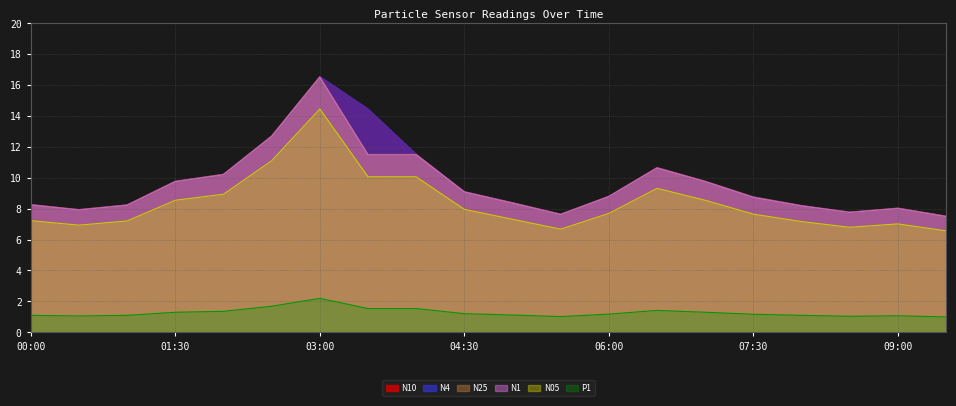

Which series has the largest total across all categories?

N10